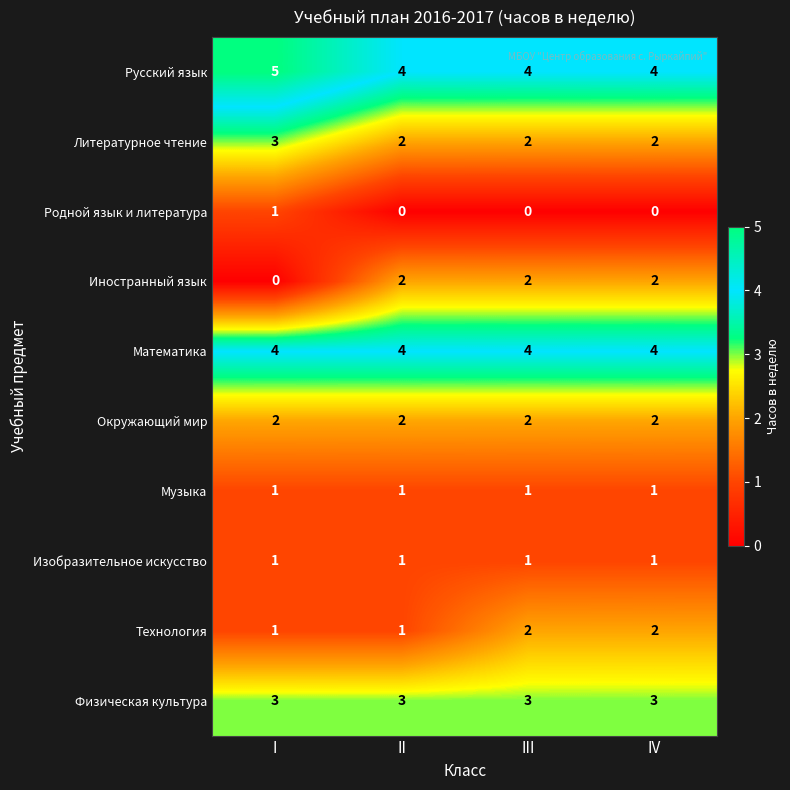

Count the Иностранный язык values in the range 2 to 3.

3